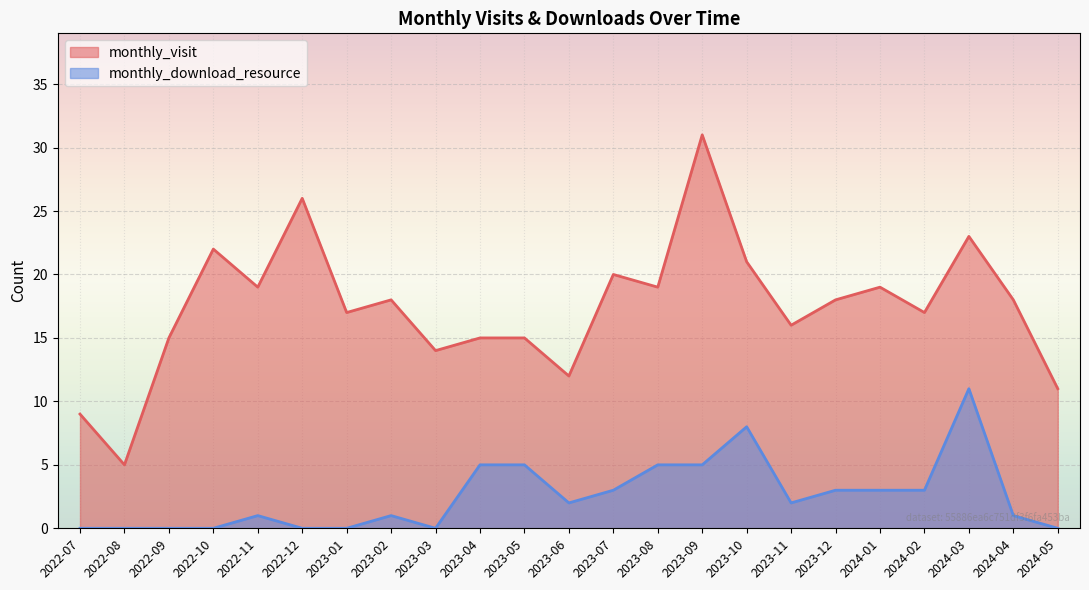

Does the chart display data point markers on the line(s)?

No